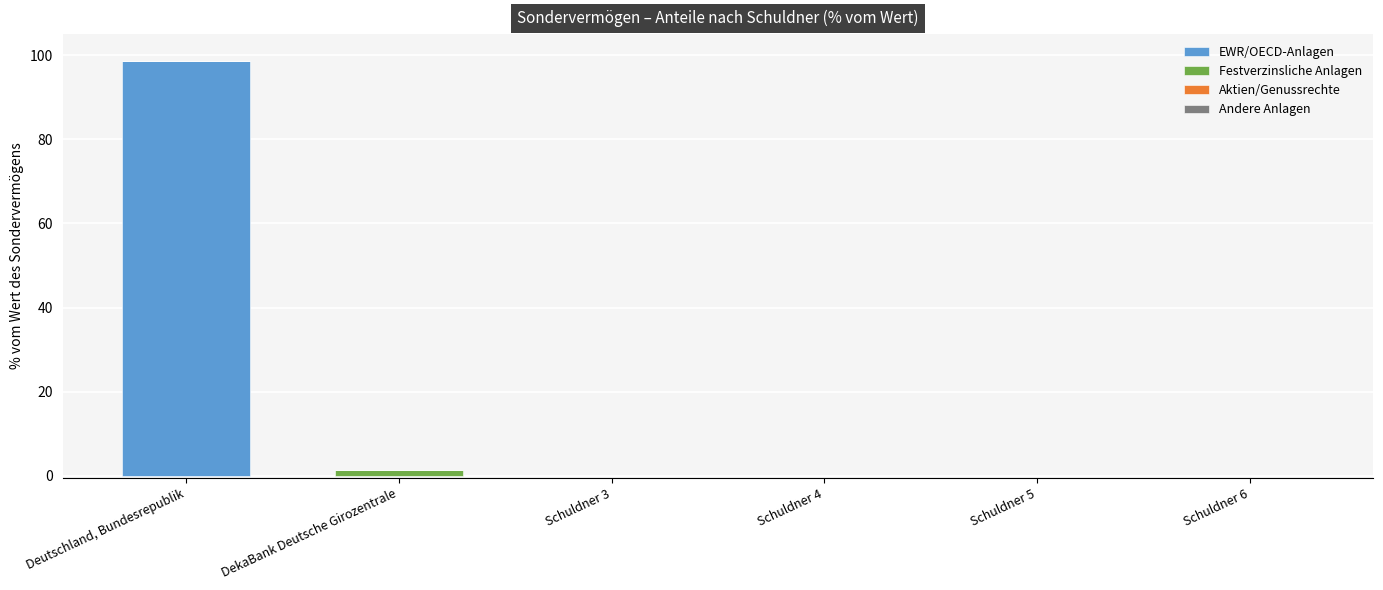

At which category is the sum across all series the highest?

Deutschland, Bundesrepublik